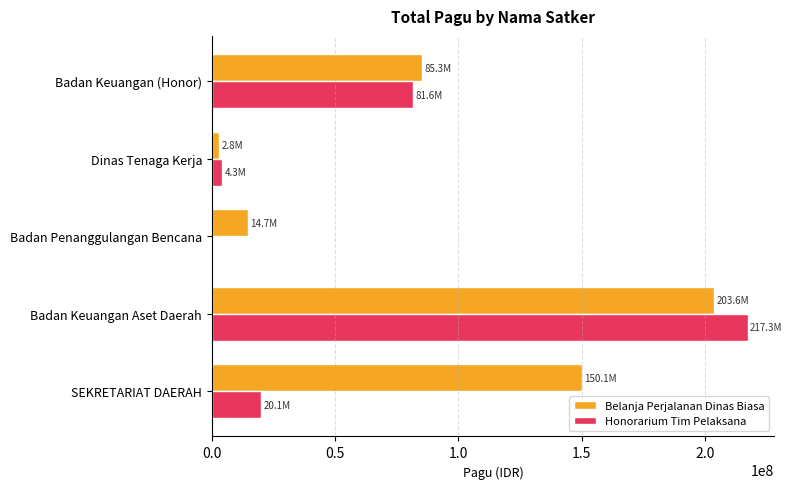

At which label is Honorarium Tim Pelaksana closest to 108630000?

Badan Keuangan (Honor)